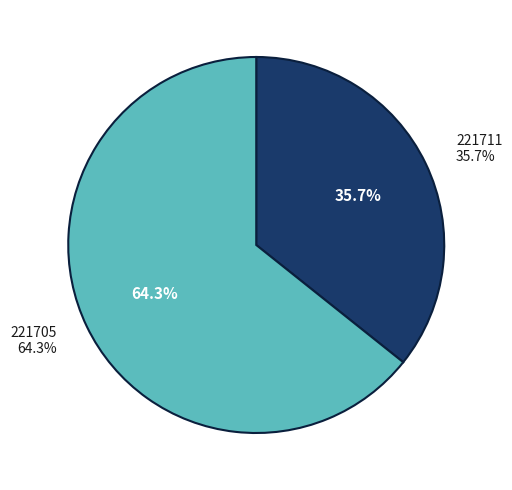

Combined, what portion of the pie is 221705 and 221711?

100.0%